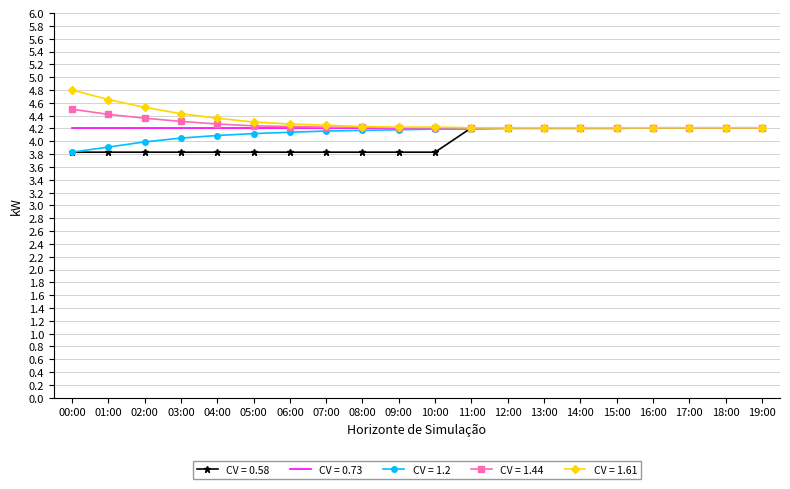

How many distinct data groups are displayed?

5